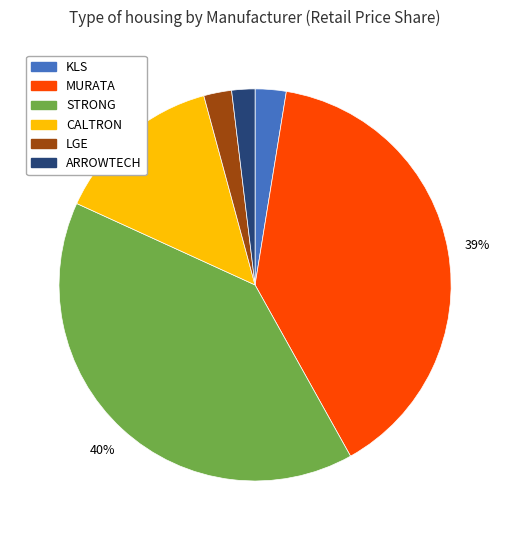

To the nearest percent, what is the combined percentage of KLS and LGE?

5%